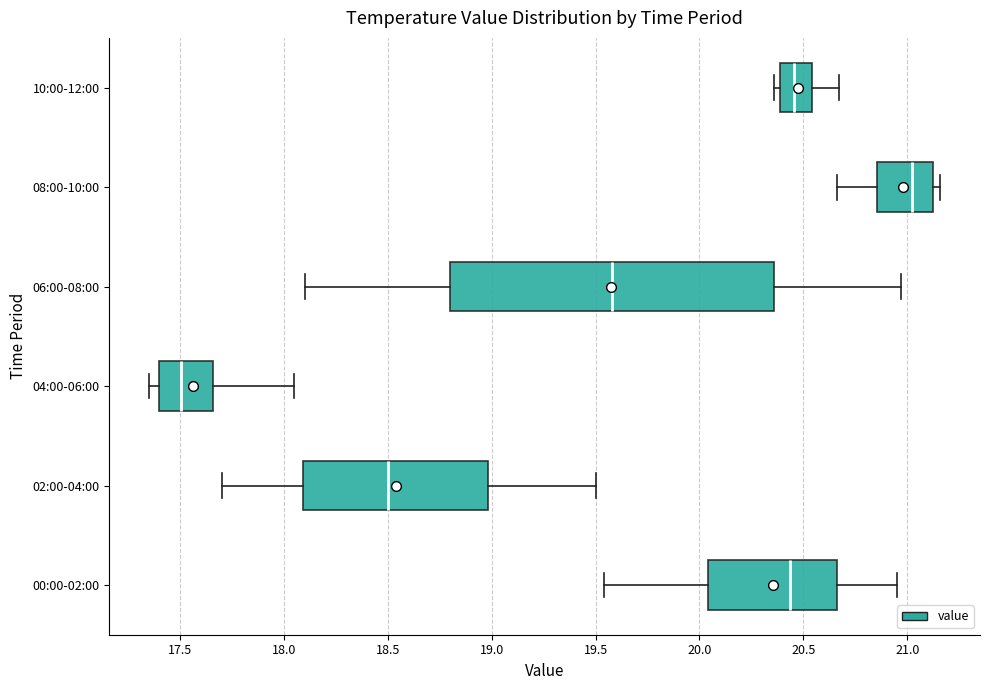

Where does the left whisker of the box for 08:00-10:00 end on the x-axis? The values are not printed on the chart, so give them approximately, as read against the axis.

20.65